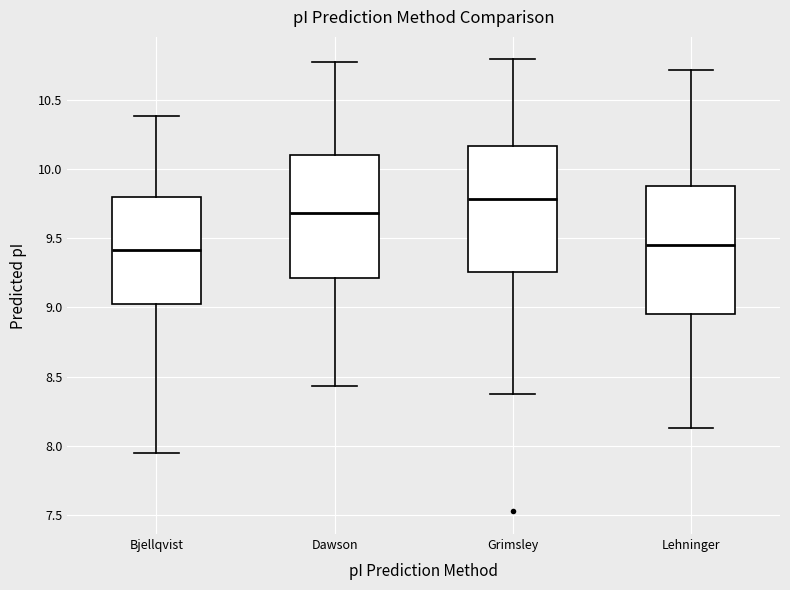

Reading left to right, transcribe this box plot: for each box, give where its median line is, the range the box spans, and where its two whiskers end, as read against the y-axis. The values are not printed on the chart, so give them approximately, as read against the axis.

Bjellqvist: median 9.40, box 9.05 to 9.80, whiskers 7.95 to 10.40
Dawson: median 9.70, box 9.20 to 10.10, whiskers 8.45 to 10.75
Grimsley: median 9.80, box 9.25 to 10.15, whiskers 8.40 to 10.80
Lehninger: median 9.45, box 8.95 to 9.90, whiskers 8.15 to 10.70